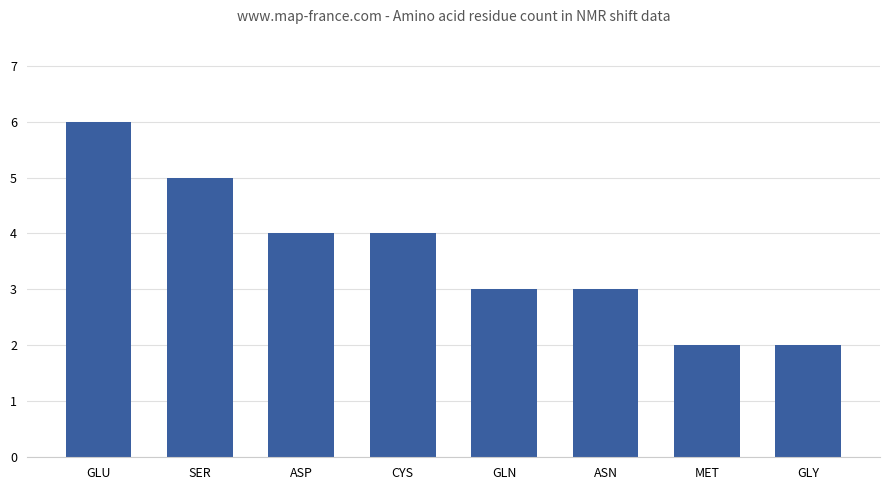

What position from the left is GLY?

8